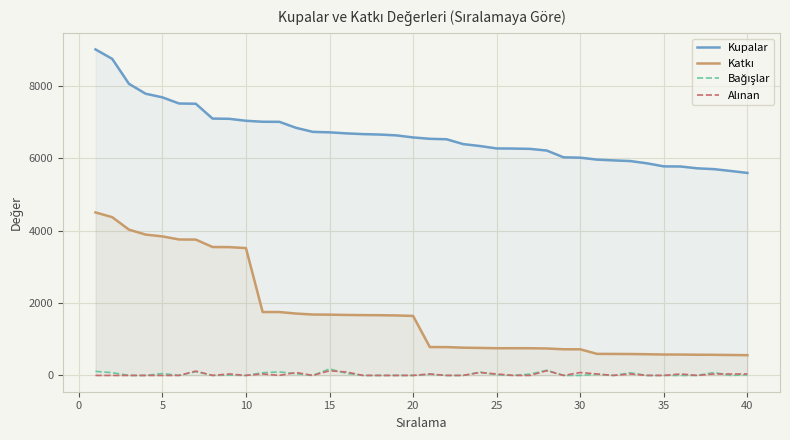

What is the highest value of the Kupalar series?

9000